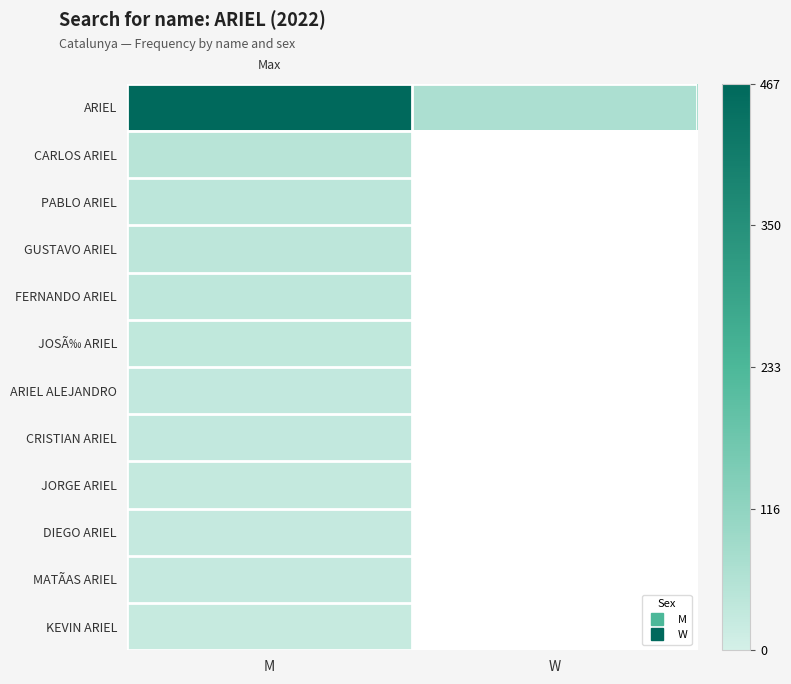

Is it true that PABLO ARIEL equals 41.0 at M?

True